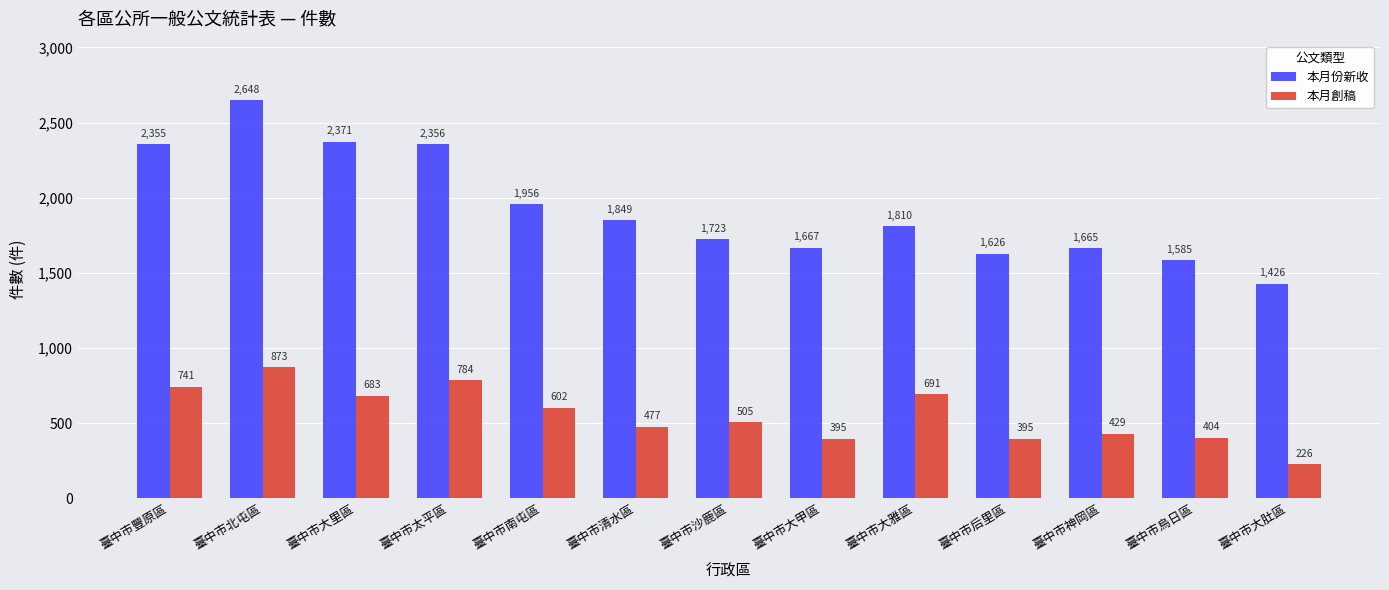

List the series in order of their peak value, highest first.

本月份新收, 本月創稿